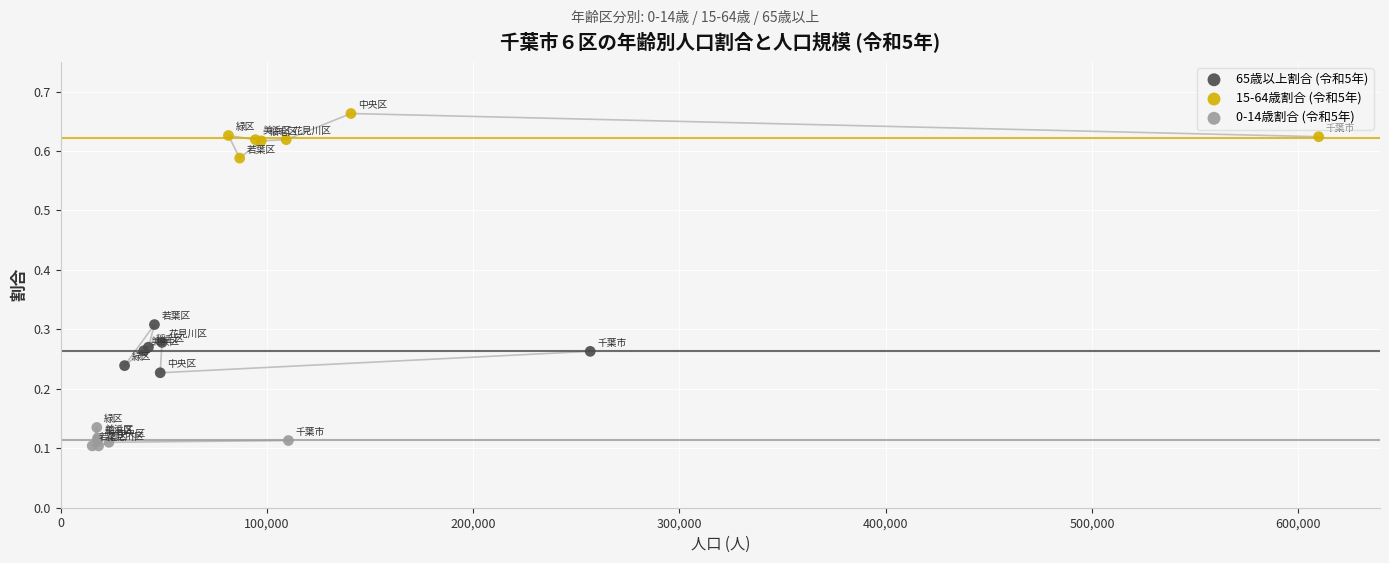

Which series contains the lowest Y value?

0-14歳割合 (令和5年)